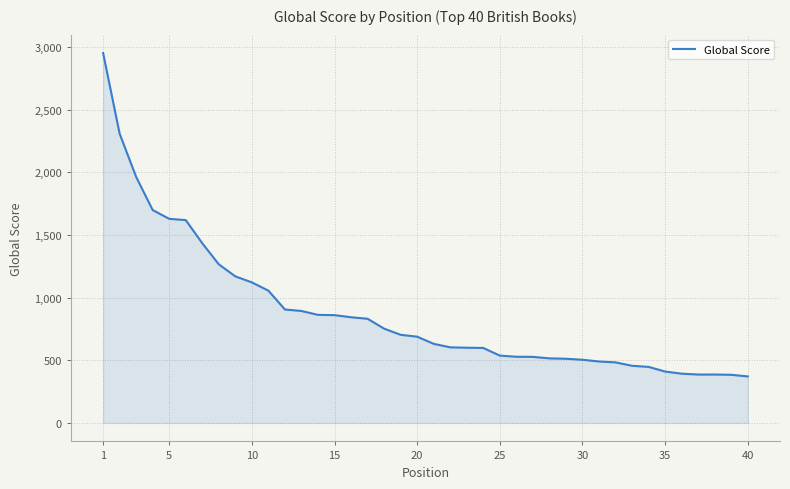

How many lines are shown in the chart?

1